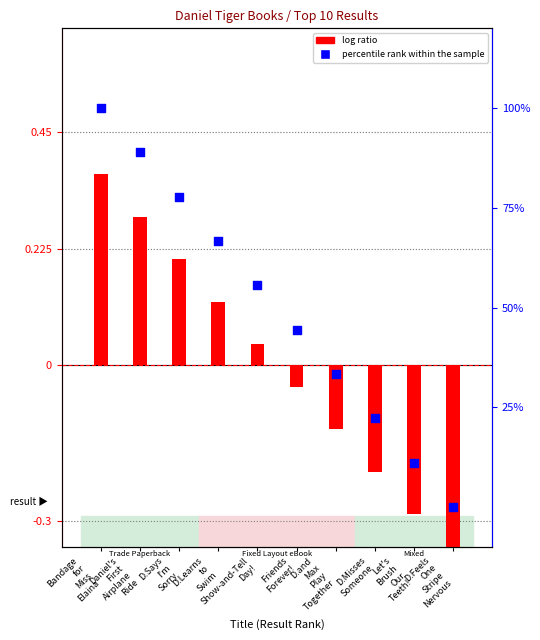

At how many categories does at least one series exceed 59?

4